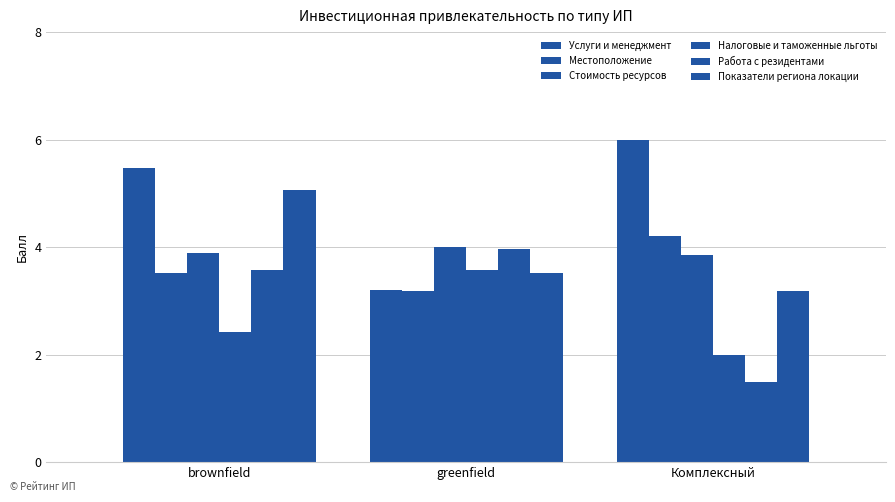

At which label is Местоположение closest to 3?

greenfield